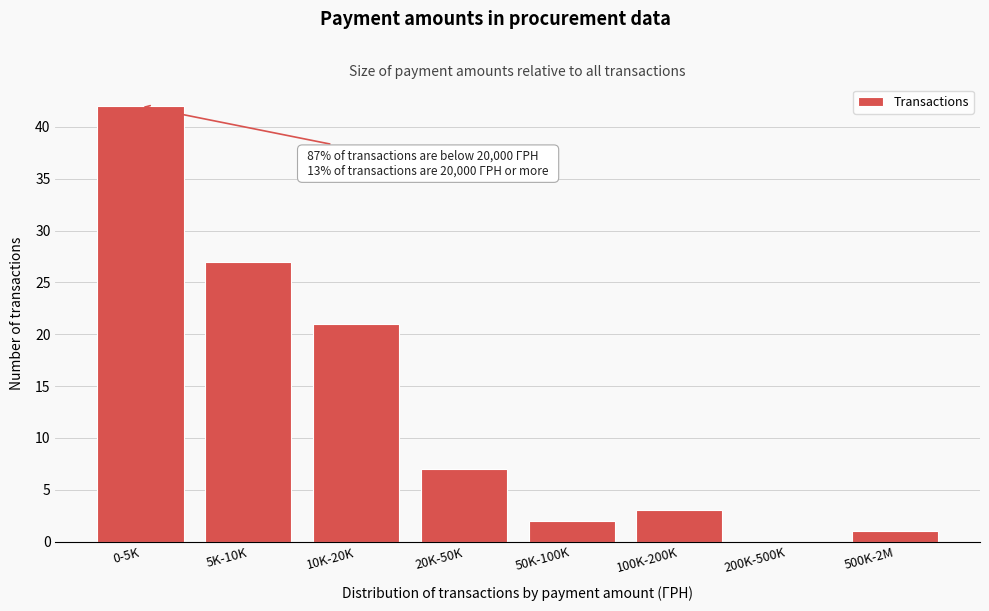

Reading left to right, transcribe all the data shown in this chart.

0-5K=42	5K-10K=27	10K-20K=21	20K-50K=7	50K-100K=2	100K-200K=3	200K-500K=0	500K-2M=1